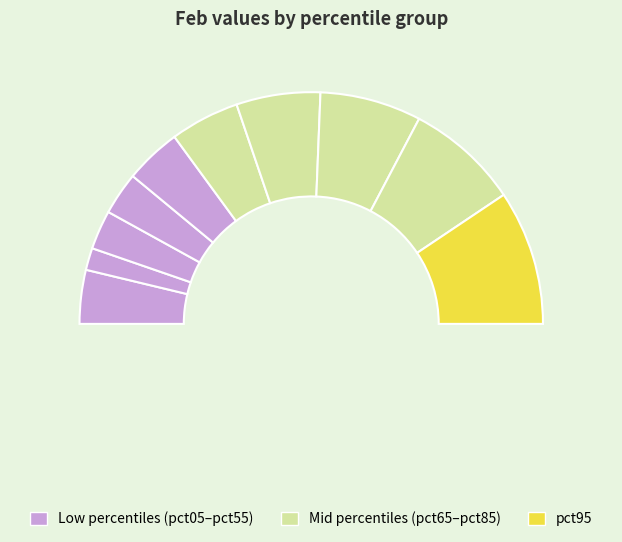

Is it true that pct15 is 3% of the pie?

True